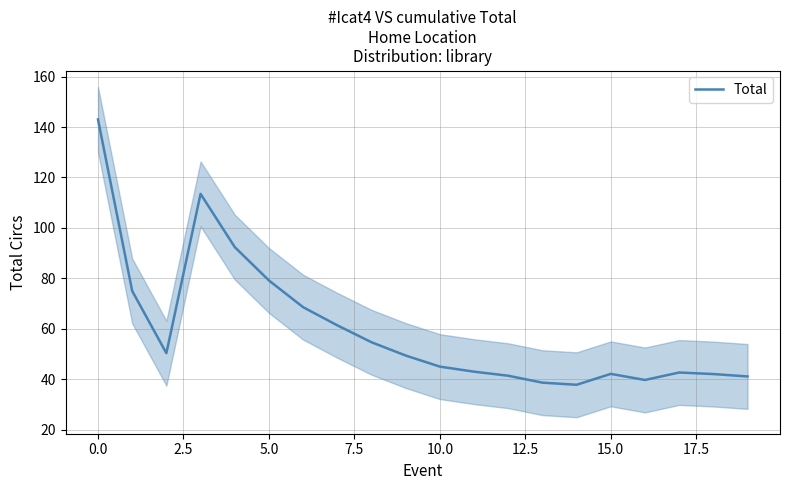

True or false: there are more than 2 points higher than both neighbors.

True